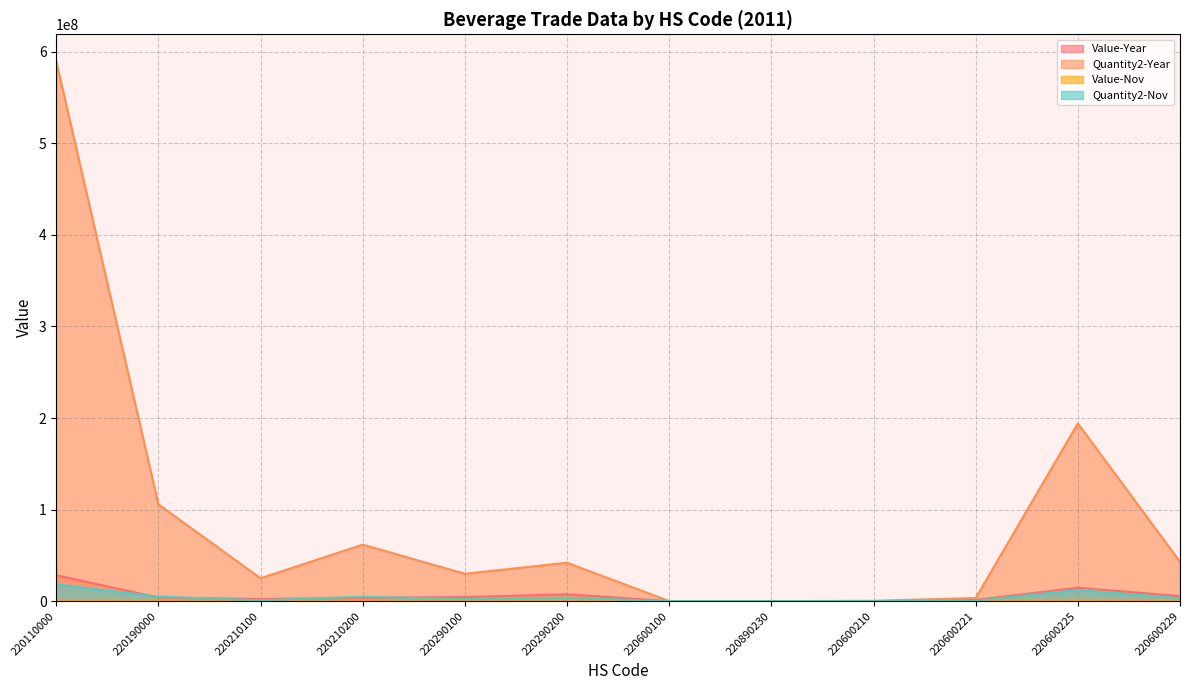

Reading right to left, what are all the values shown in this chart?

Value-Year: 5483335	14657741	1317882	40711	7713	32251	7439075	4533098	3561355	2324912	3941420	28297195
Quantity2-Year: 43014032	194085107	3419268	353274	16000	93160	41947336	29863374	61720316	24977952	105732916	589575242
Value-Nov: 382404	907646	122341	473	3767	0	723776	339156	302023	92770	210080	896647
Quantity2-Nov: 3203468	12100385	303510	7056	8000	0	3759520	2281787	4756903	923970	4917036	18203874